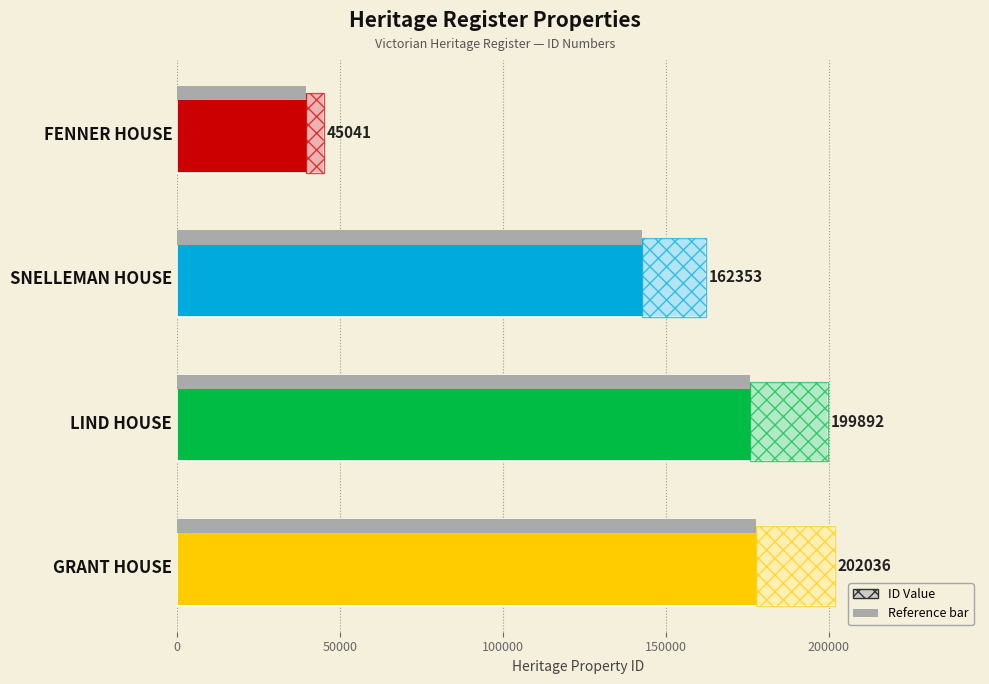

Reading left to right, extract all data points from this chart.

45041	162353	199892	202036